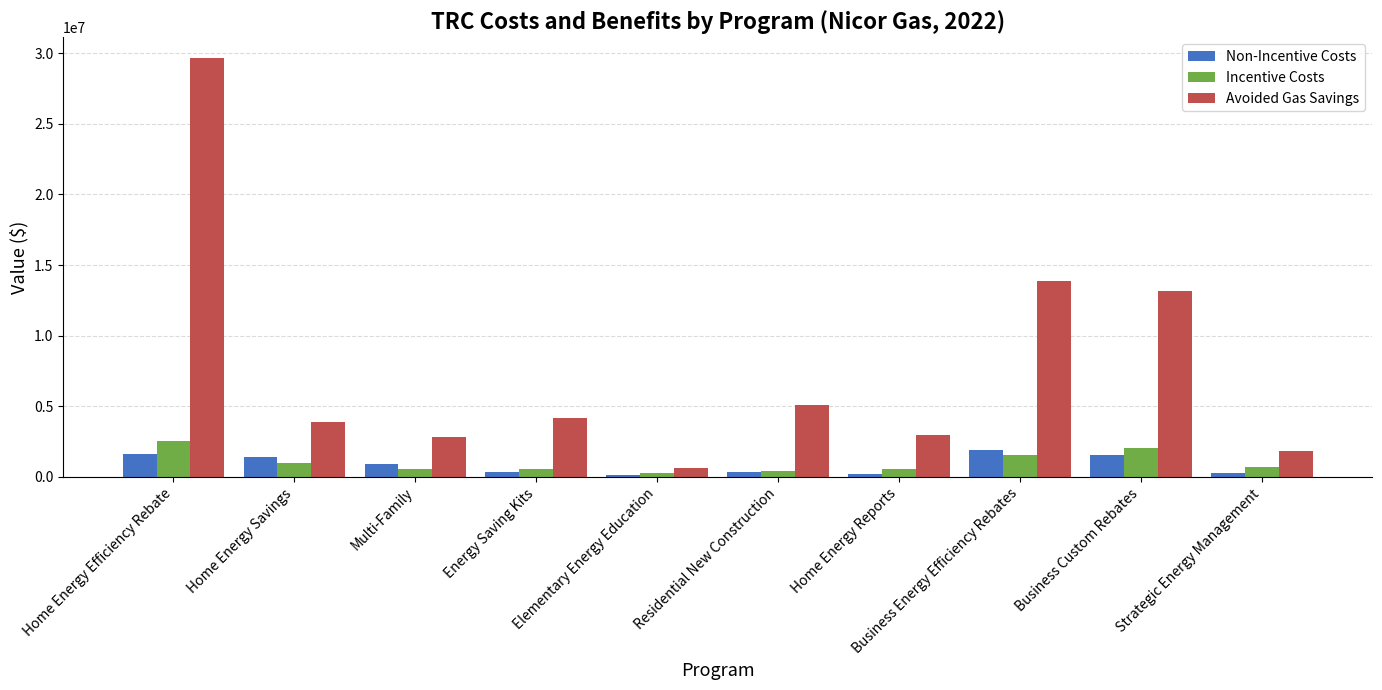

The Incentive Costs series shows 2542776.0 at Home Energy Efficiency Rebate. True or false?

True